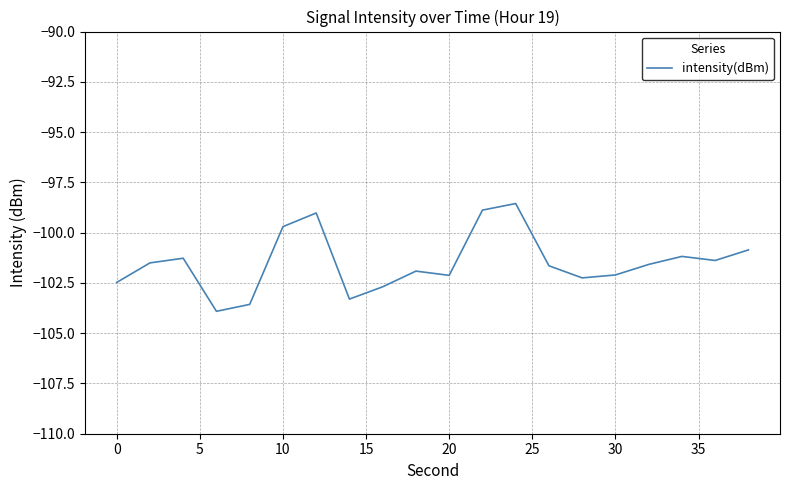

What is the difference between the maximum and minimum values?

5.4